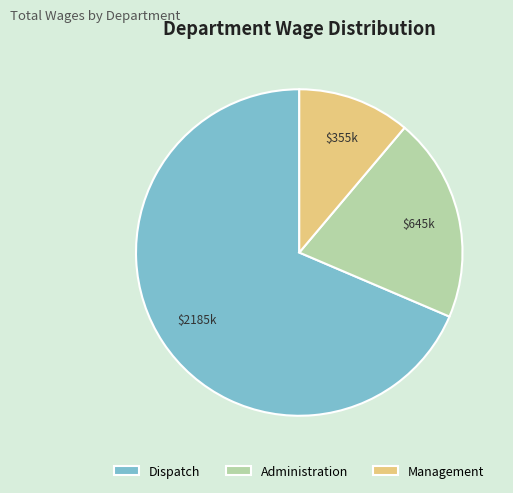

Rank the categories by value from lowest to highest.

Management, Administration, Dispatch